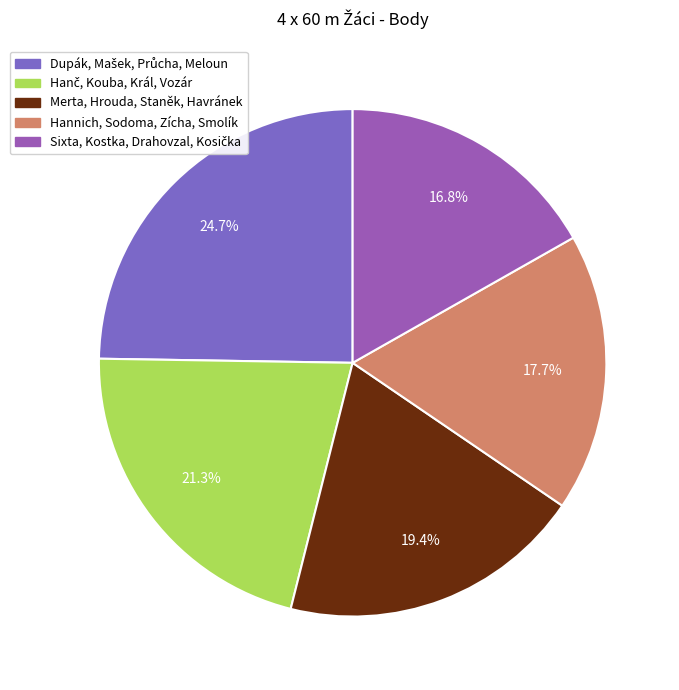

Which category has the biggest portion of the pie?

Dupák, Mašek, Průcha, Meloun